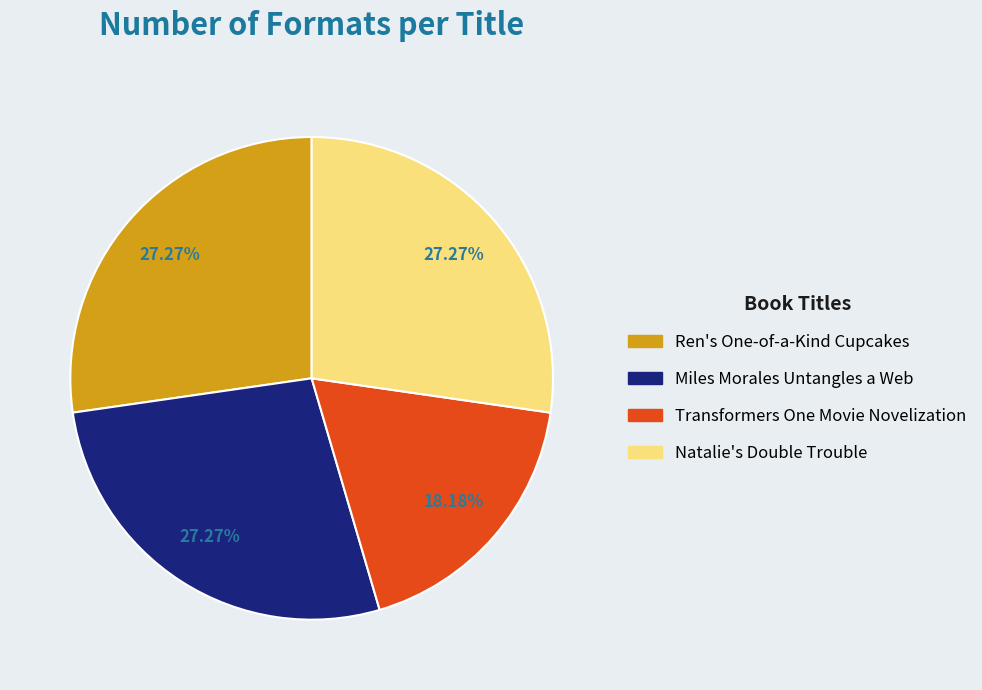

Is Transformers One Movie Novelization the majority of the pie?

No